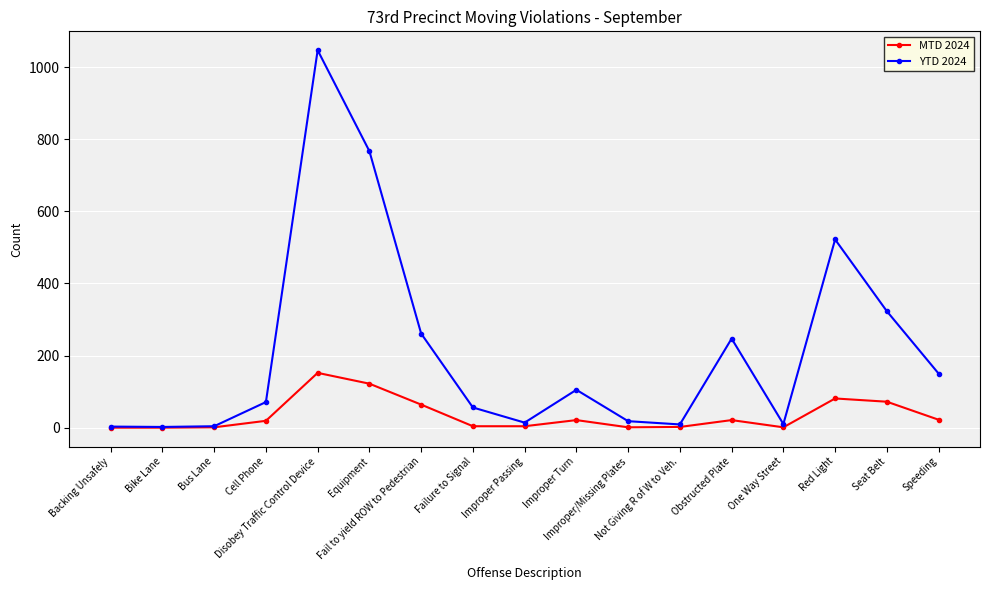

Is this an area chart (filled region under the line)?

No